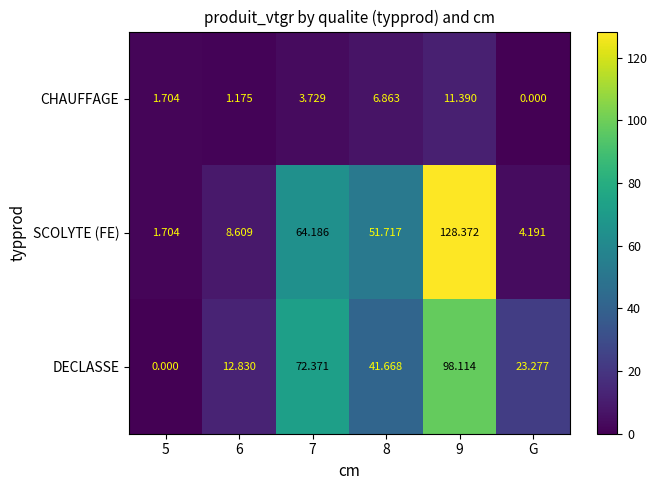

Which series has the largest total across all categories?

SCOLYTE (FE)